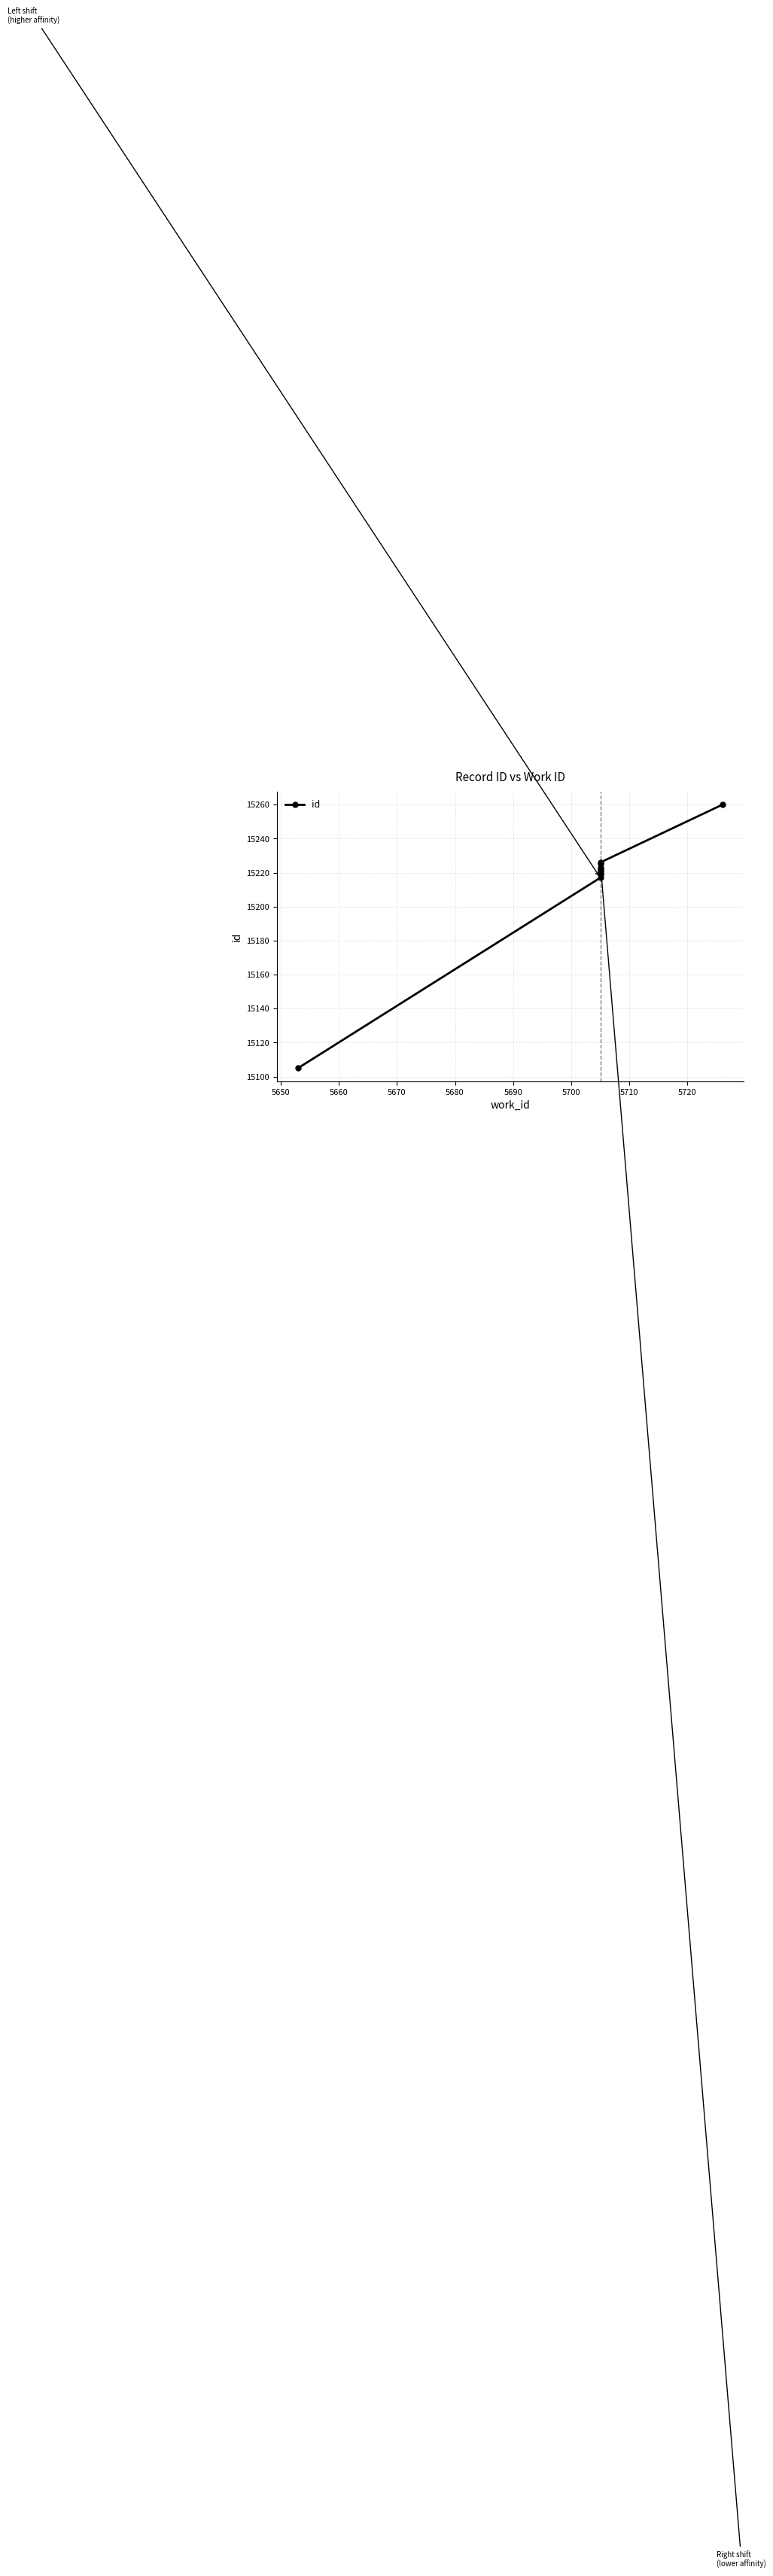

What is the value of the 10th point from the left?

15260